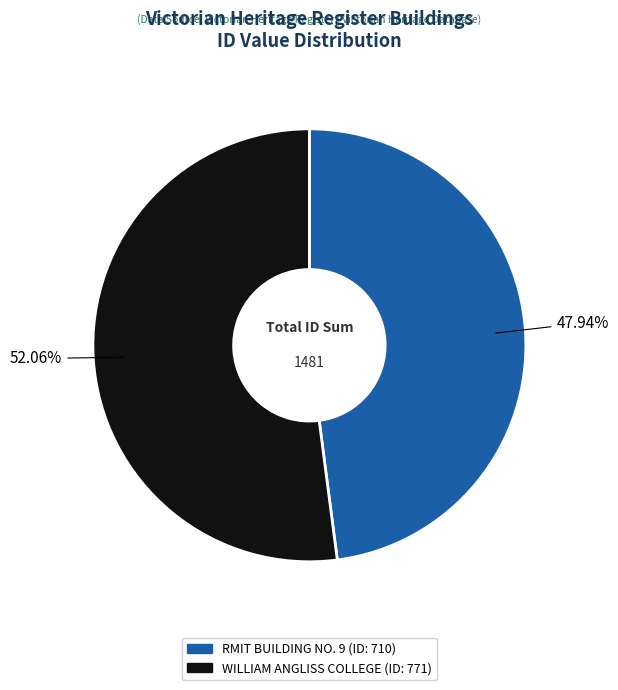

Is it true that WILLIAM ANGLISS COLLEGE is 52% of the pie?

True